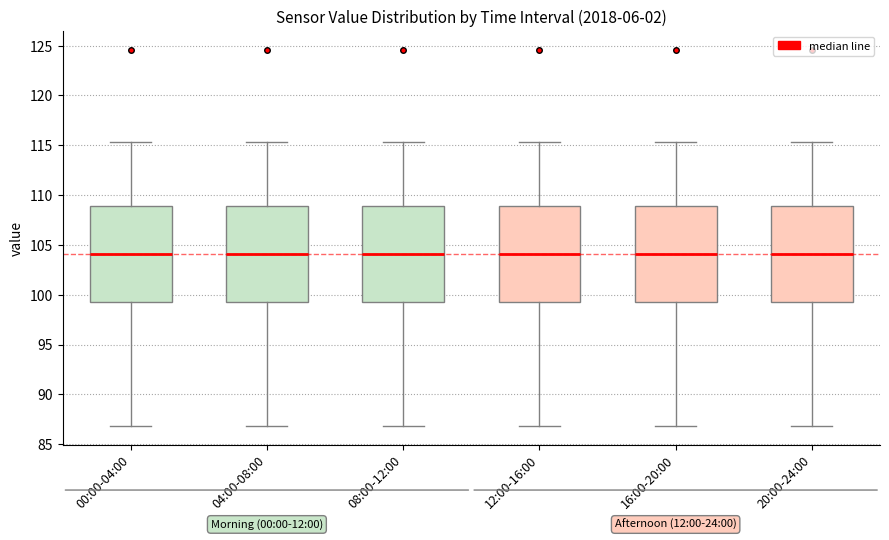

Where does the lower whisker of the box for 12:00-16:00 end on the y-axis? The values are not printed on the chart, so give them approximately, as read against the axis.

87.0